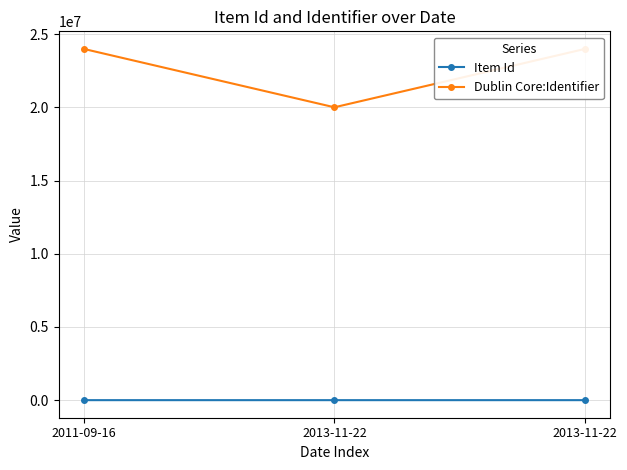

How many categories are shown in the chart?

3